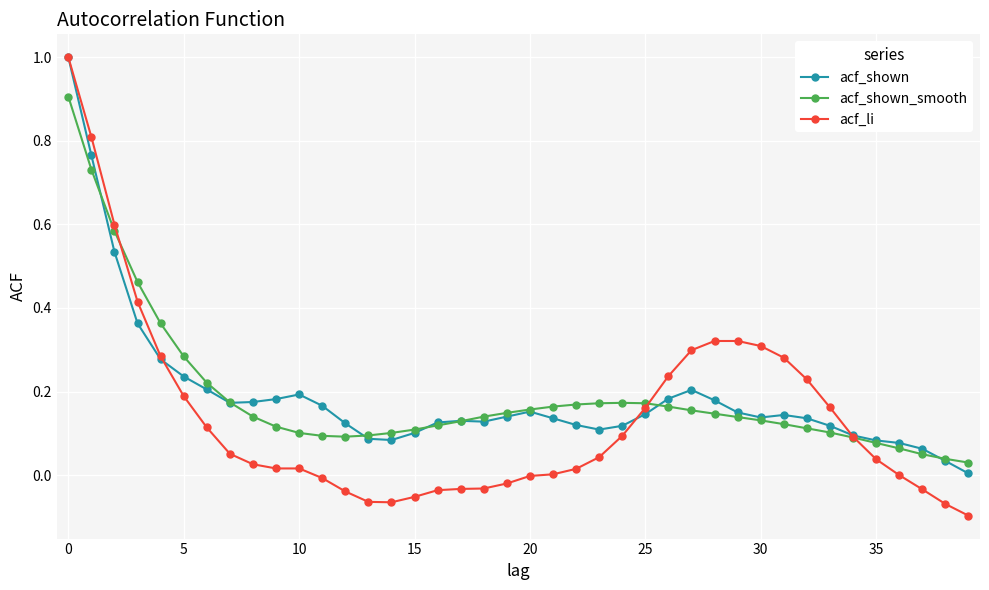

True or false: acf_shown_smooth and acf_shown intersect in this chart.

True